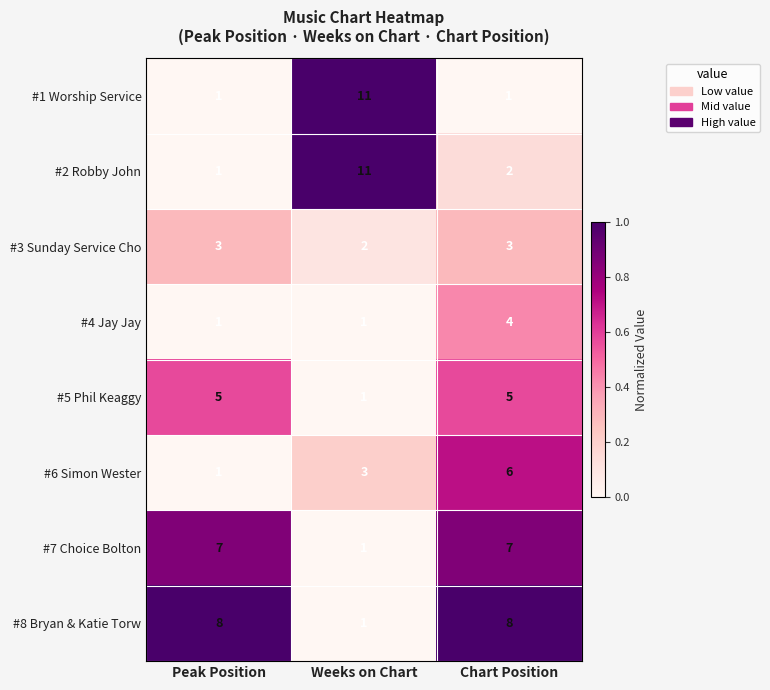

Which series has the largest total across all categories?

#8 Bryan & Katie Torw